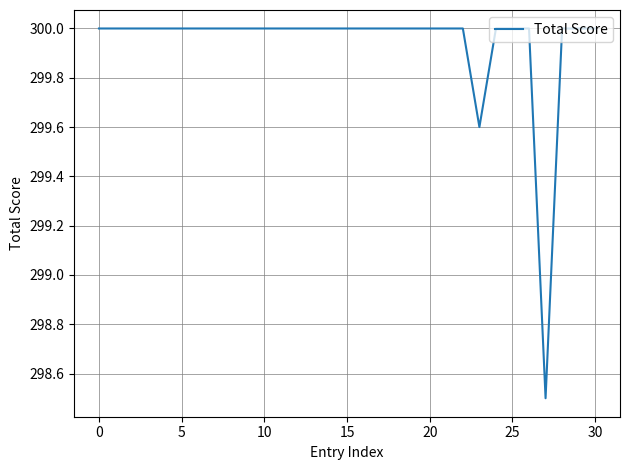

How many lines are shown in the chart?

1